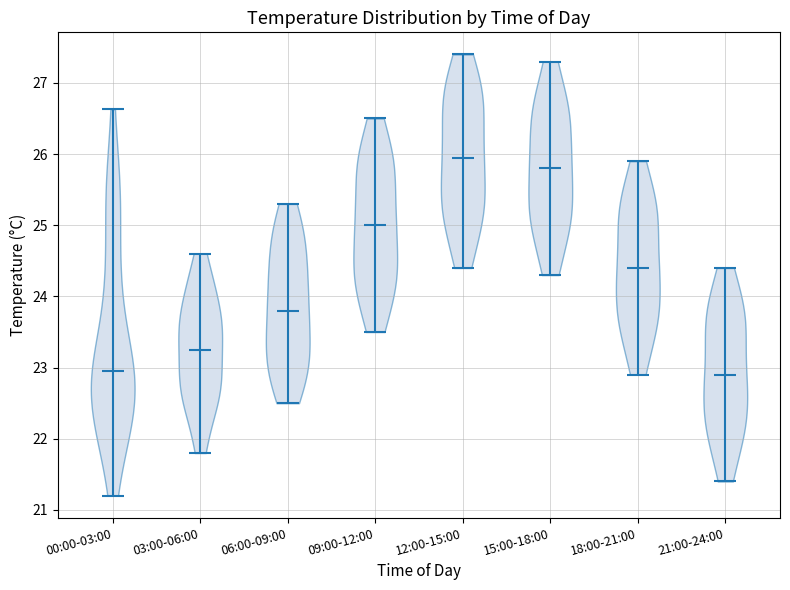

What is the lowest point the violin for 03:00-06:00 reaches on the y-axis? The values are not printed on the chart, so give them approximately, as read against the axis.

21.8